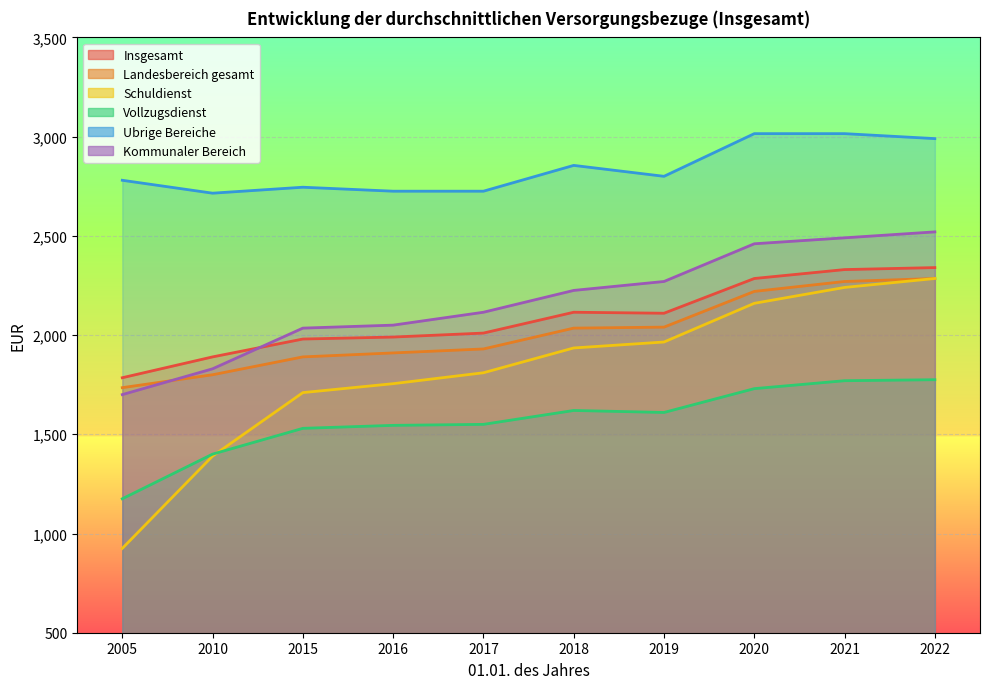

In Ubrige Bereiche, how many points are lower than both neighbors (excluding endpoints)?

2